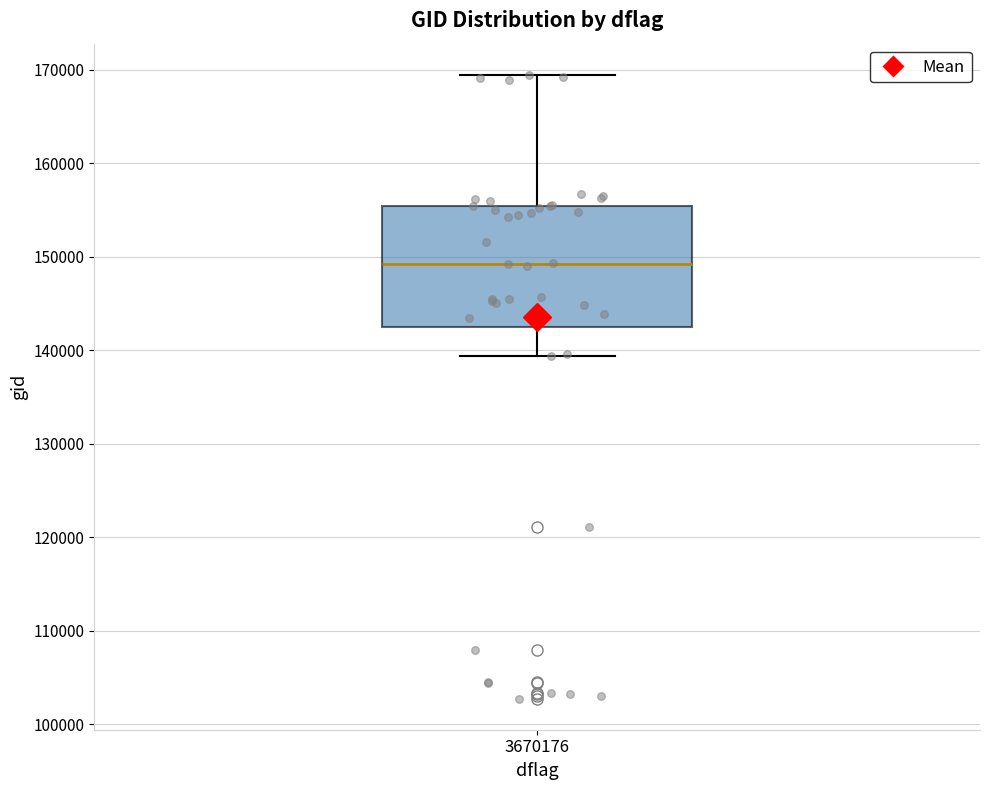

Transcribe this box plot: give where the median line is, the range the box spans, and where the two whiskers end, as read against the y-axis. The values are not printed on the chart, so give them approximately, as read against the axis.

median 149000, box 142000 to 155000, whiskers 139000 to 169000